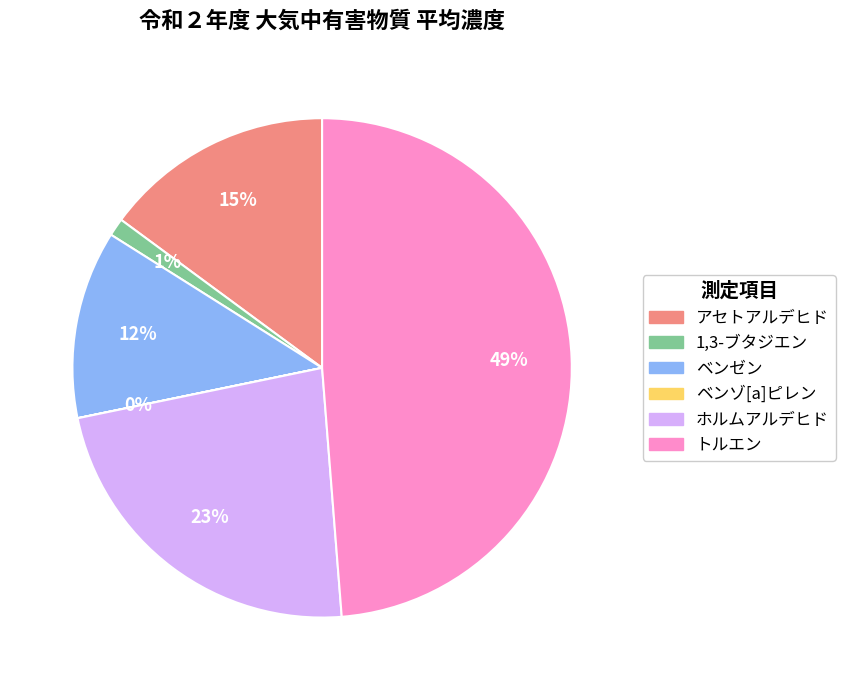

Which slice is the largest?

トルエン